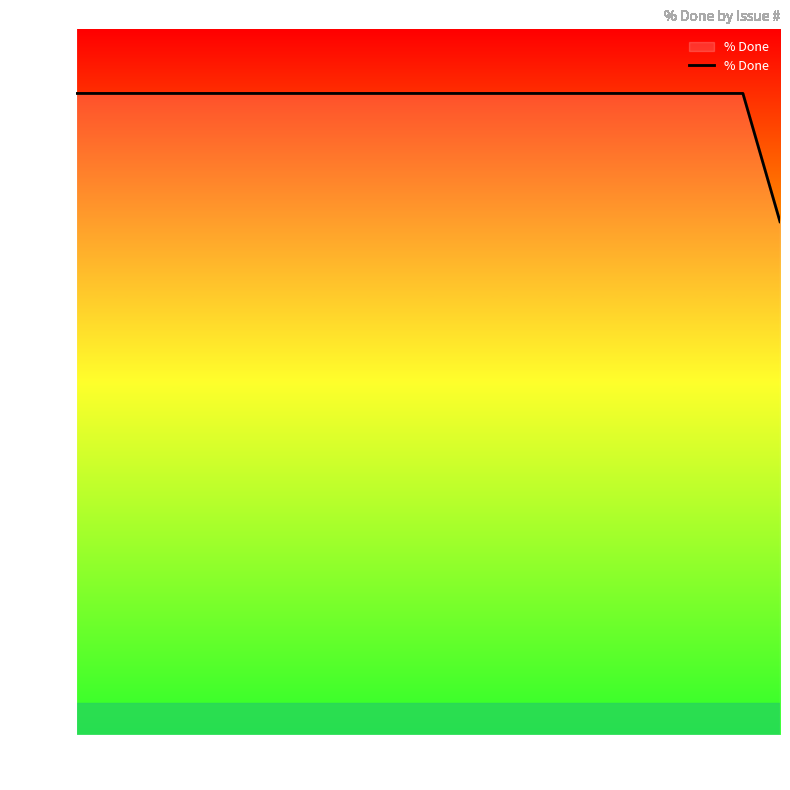

What is the smallest value displayed?

80